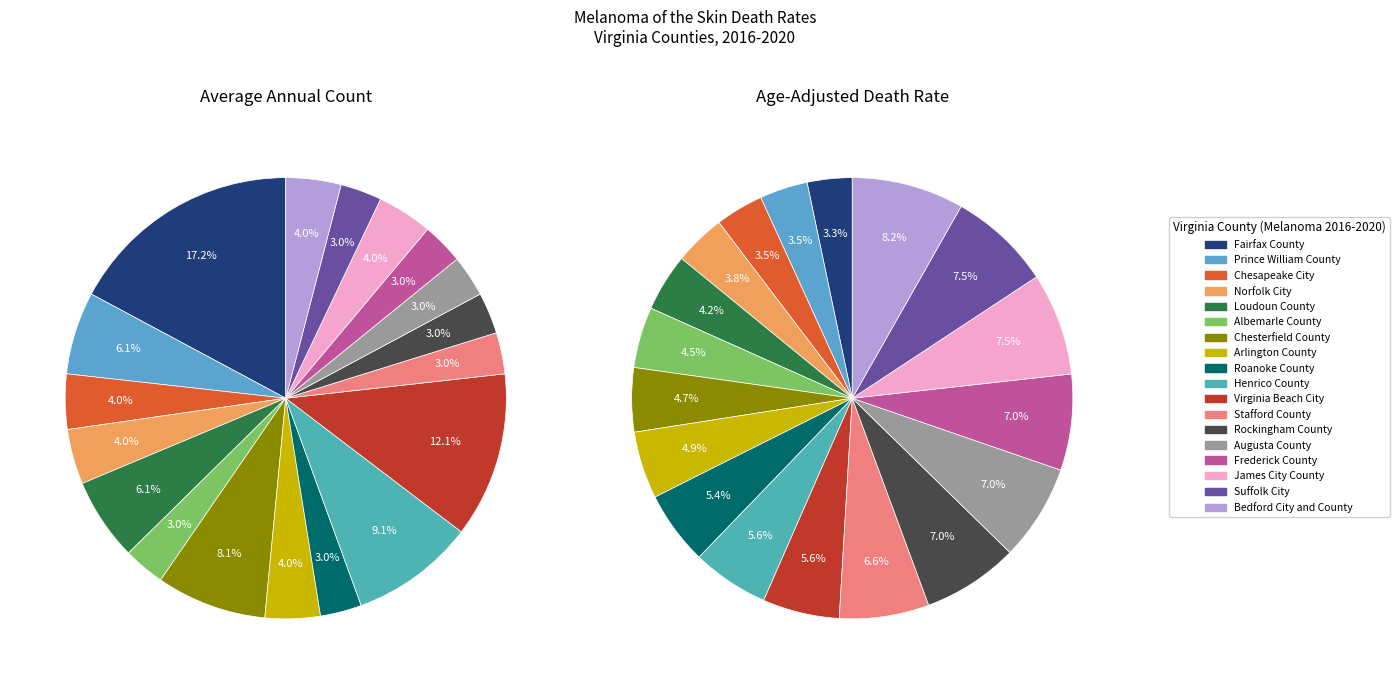

Which series has the widest spread of values?

Average Annual Count